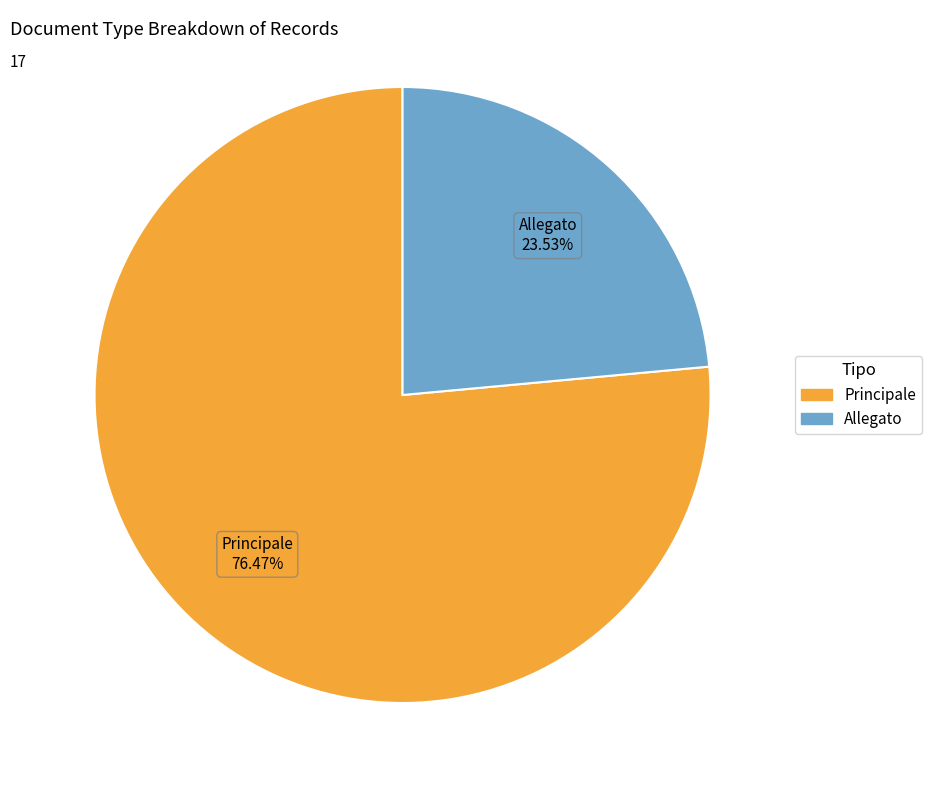

Which has a higher value, Allegato or Principale?

Principale